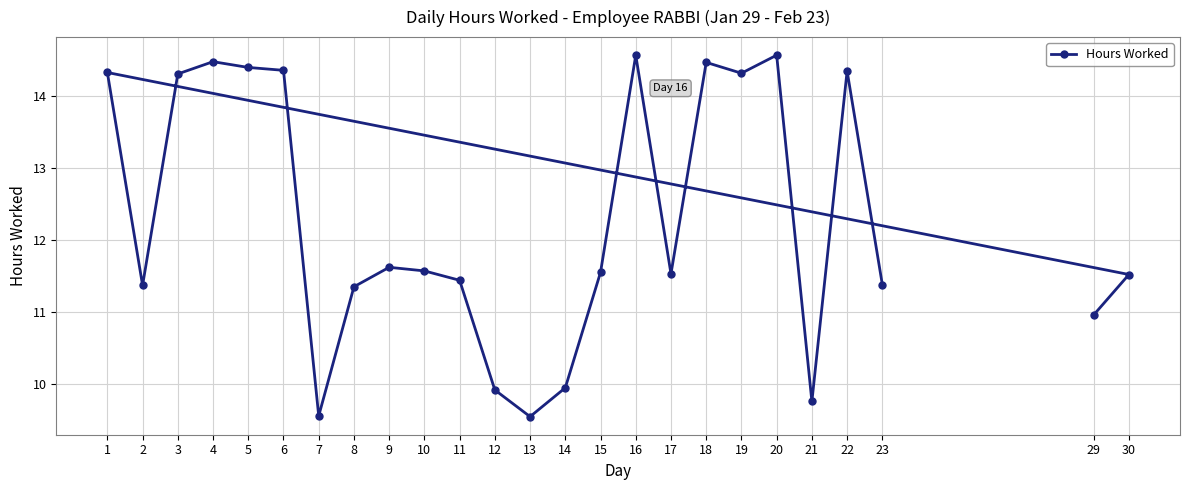

Rank the categories by value from highest to lowest.

16, 20, 4, 18, 5, 6, 22, 1, 19, 3, 9, 10, 15, 17, 30, 11, 23, 2, 8, 29, 14, 12, 21, 7, 13